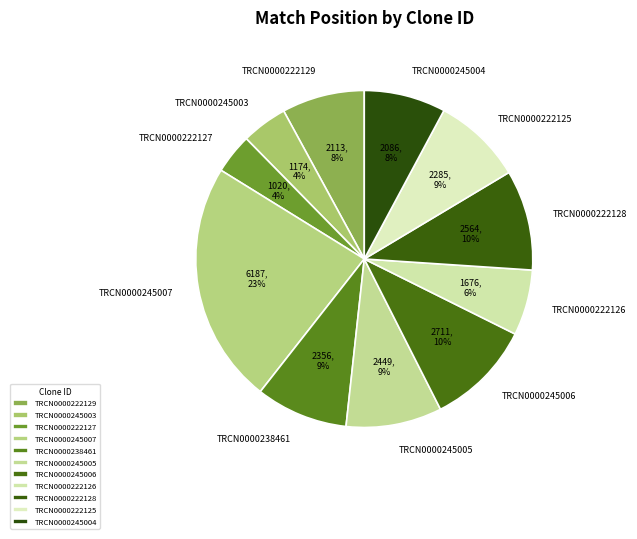

Is there a majority slice in this chart?

No